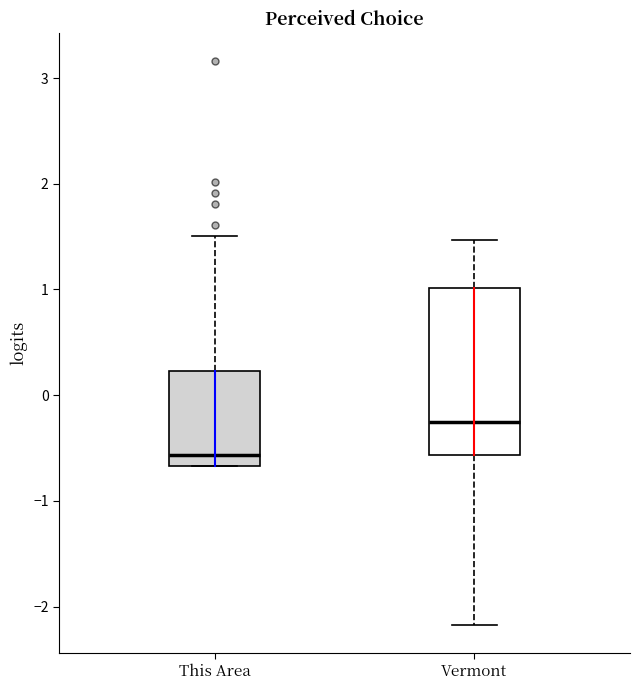

Reading left to right, transcribe this box plot: for each box, give where its median line is, the range the box spans, and where its two whiskers end, as read against the y-axis. The values are not printed on the chart, so give them approximately, as read against the axis.

This Area: median -0.6, box -0.7 to 0.2, whiskers -0.7 to 1.5
Vermont: median -0.3, box -0.6 to 1.0, whiskers -2.2 to 1.5